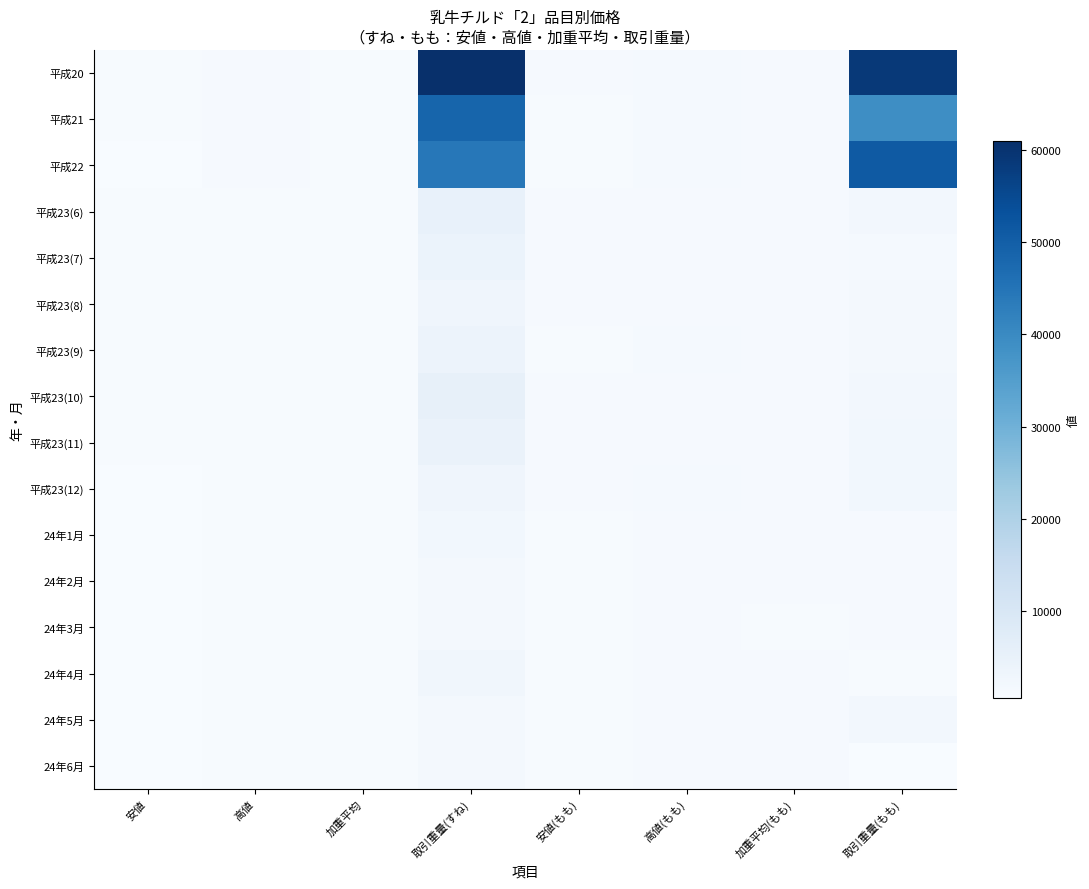

Which series has the widest spread of values?

平成20